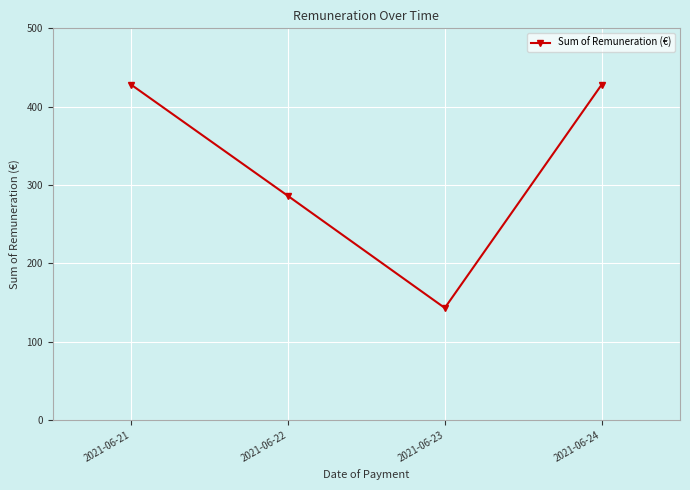

True or false: the data shows 286 at 2021-06-22.

True